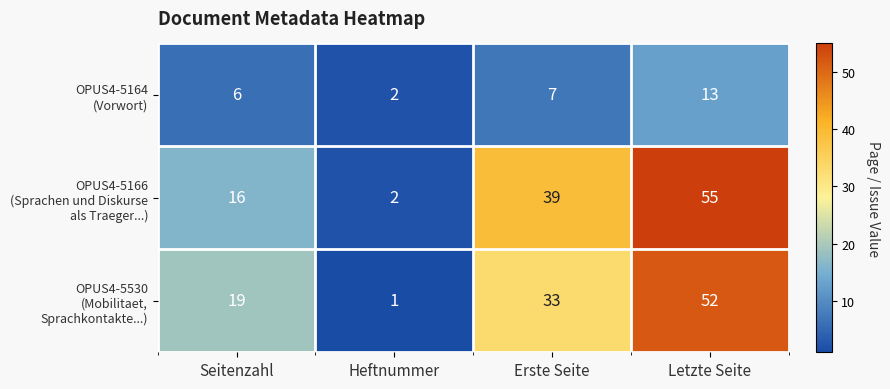

What is the smallest value displayed?

1